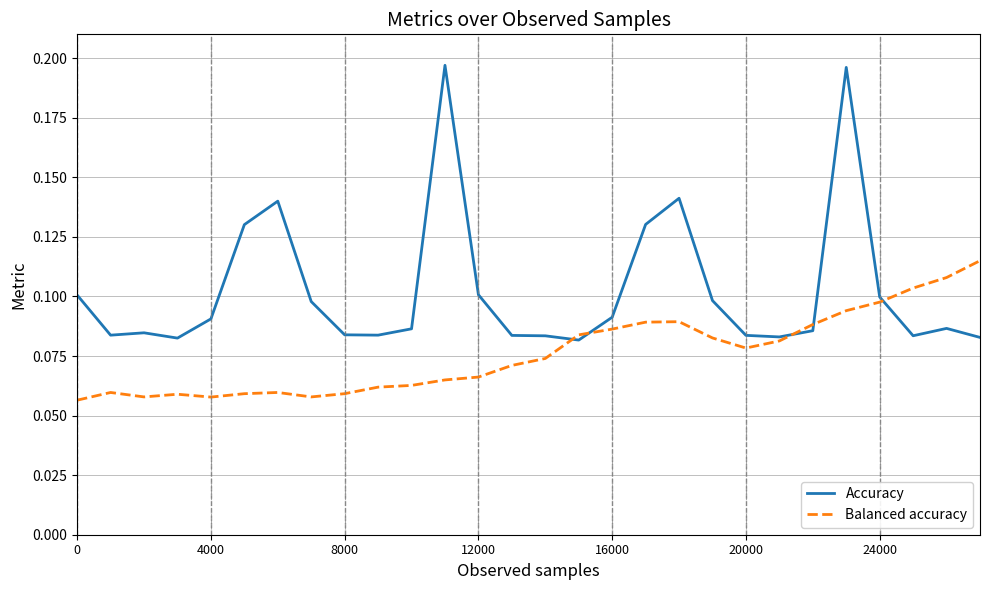

Rank the series by their maximum value, from lowest to highest.

Balanced accuracy, Accuracy